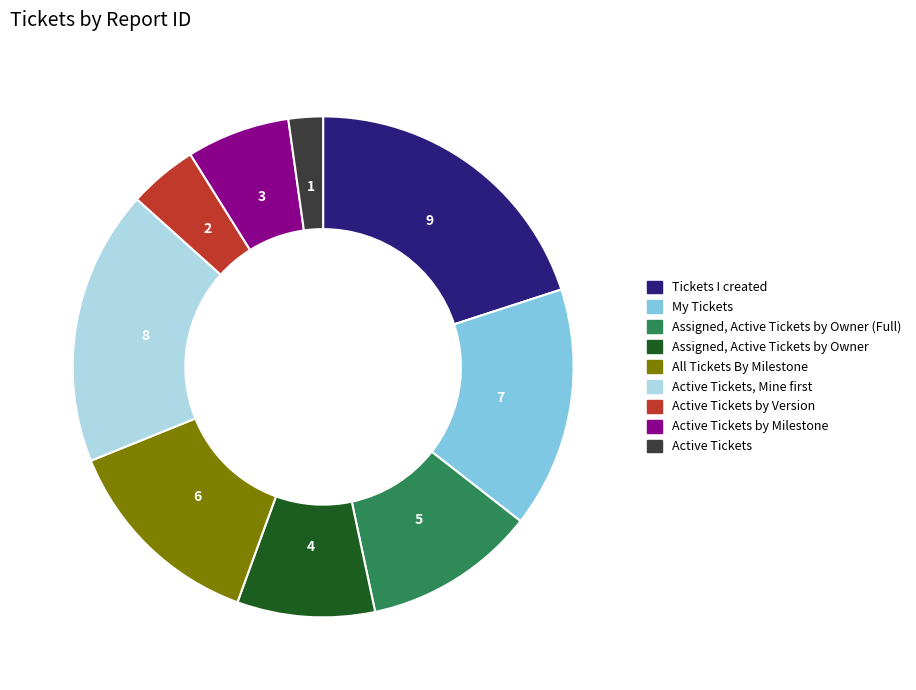

Is there any slice that represents more than half of the pie?

No